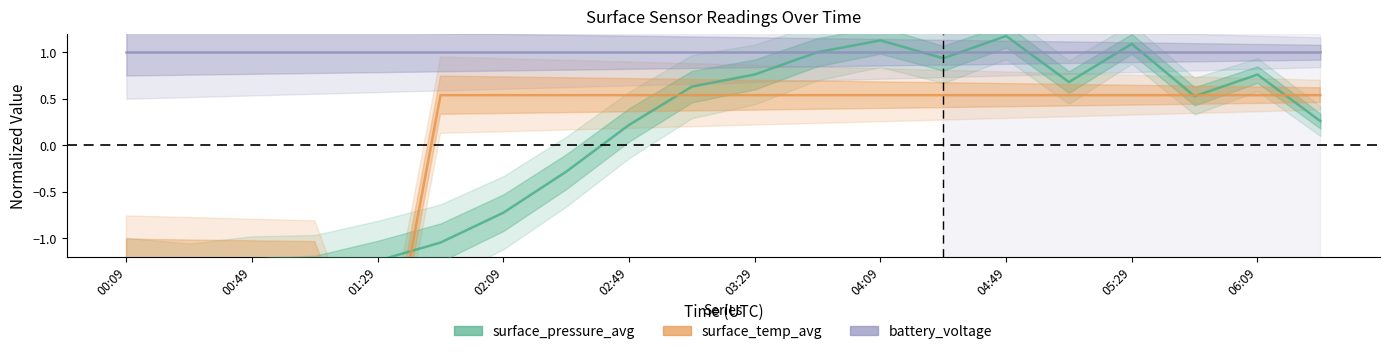

What is the label of the 20th point from the right?

00:09